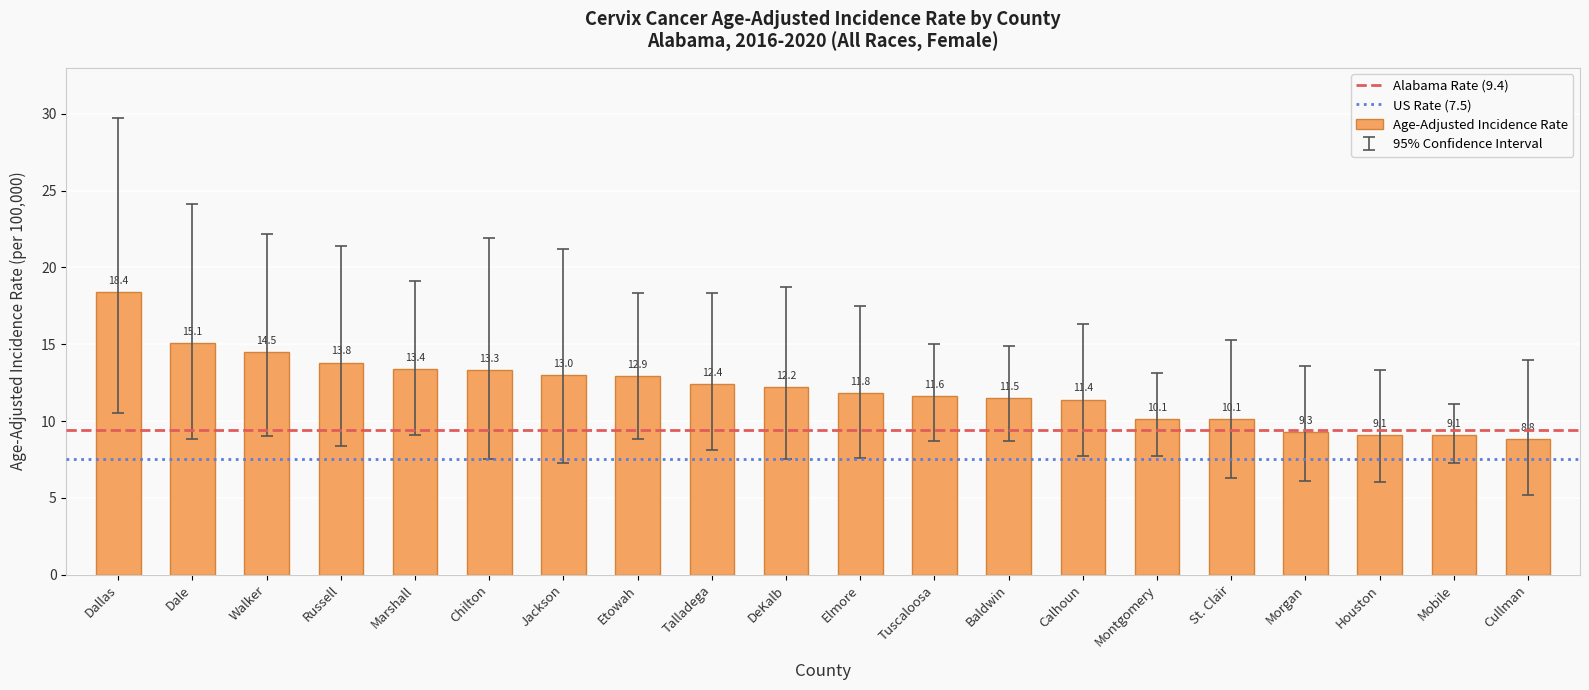

True or false: the data shows 11.4 at Calhoun.

True